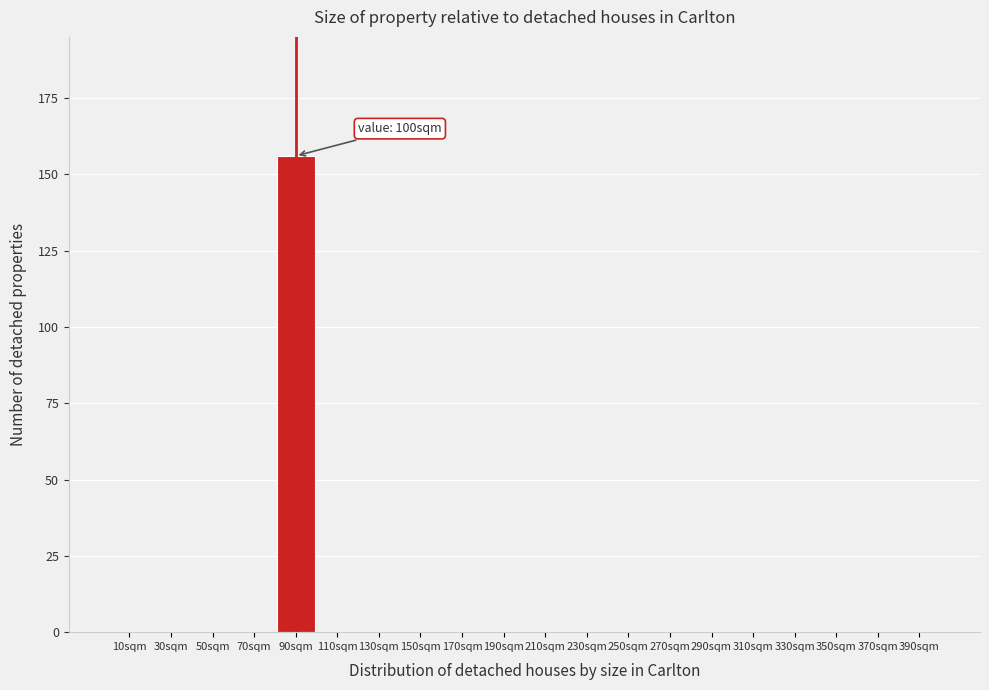

Reading left to right, list all the values displayed in this chart.

10sqm=0	30sqm=0	50sqm=0	70sqm=0	90sqm=156	110sqm=0	130sqm=0	150sqm=0	170sqm=0	190sqm=0	210sqm=0	230sqm=0	250sqm=0	270sqm=0	290sqm=0	310sqm=0	330sqm=0	350sqm=0	370sqm=0	390sqm=0